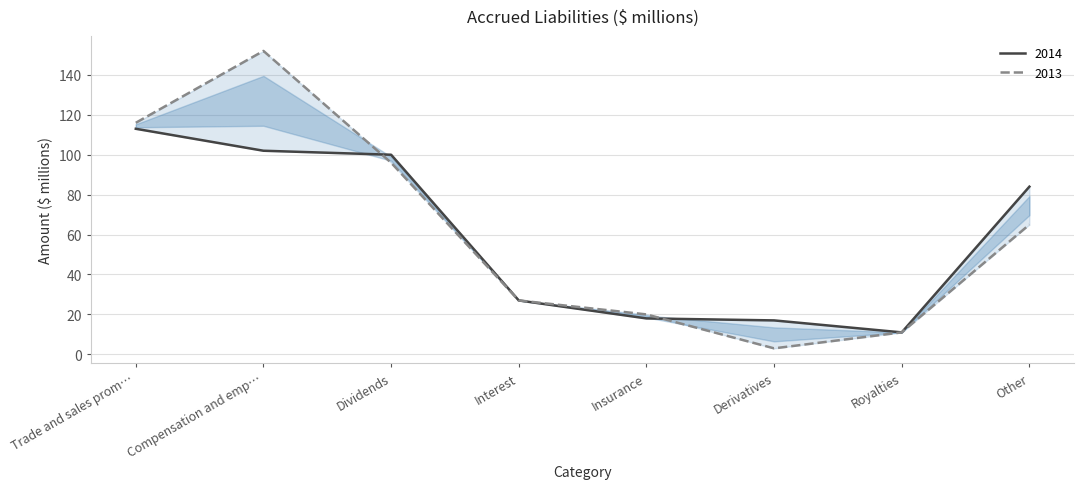

The value of 2013 at Other is 65. True or false?

True